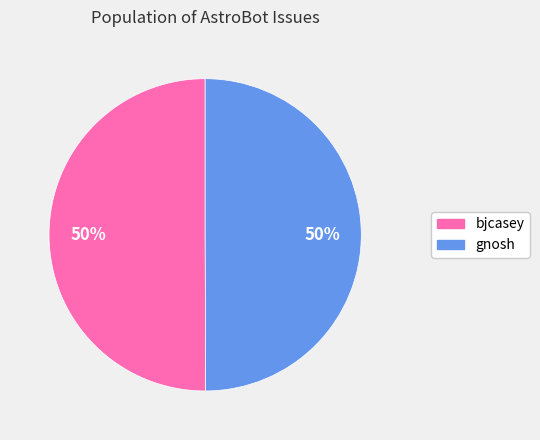

What percentage is the gnosh slice, to the nearest percent?

50%